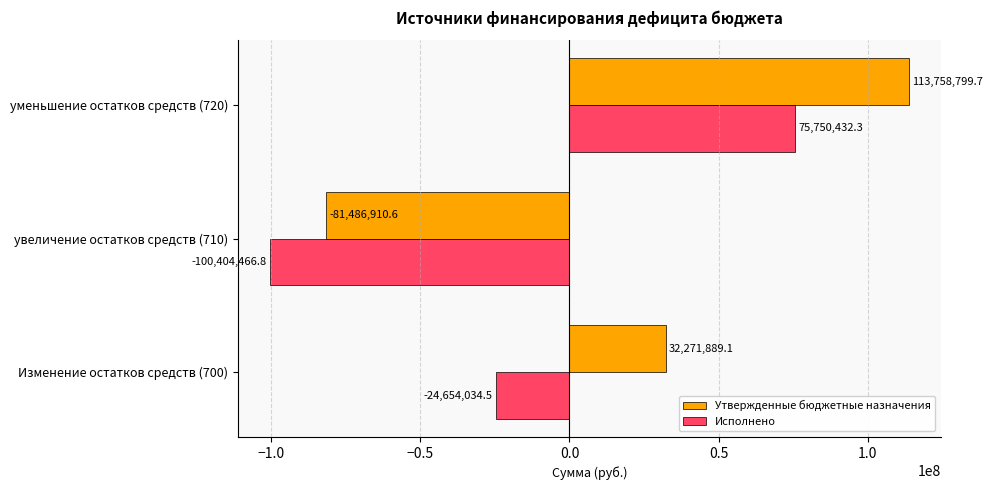

At which label does Исполнено reach its minimum?

увеличение остатков средств (710)